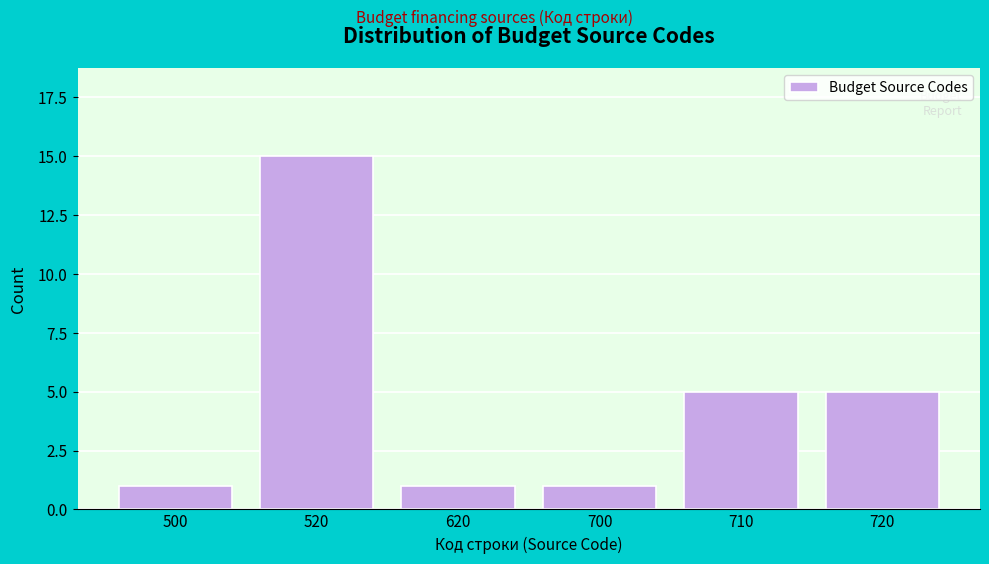

Reading left to right, what are all the values shown in this chart?

1	15	1	1	5	5